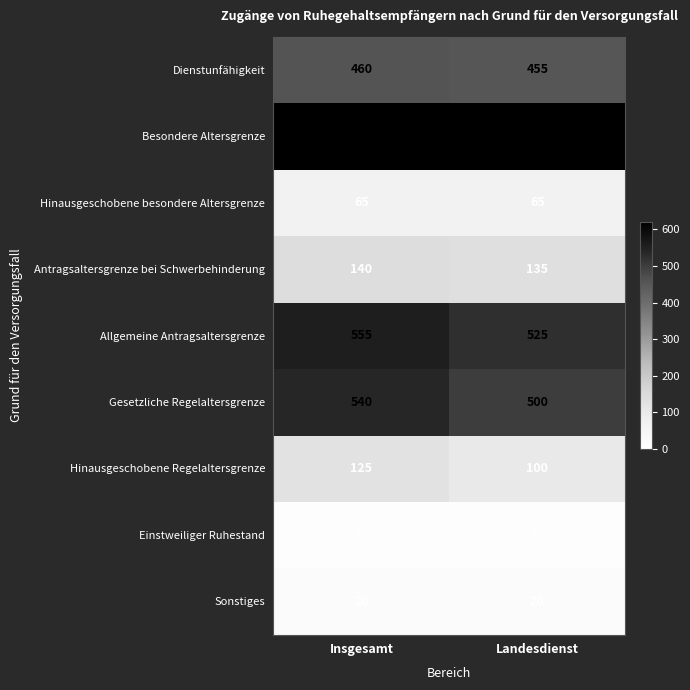

What is the total value across all series at Landesdienst?

2430